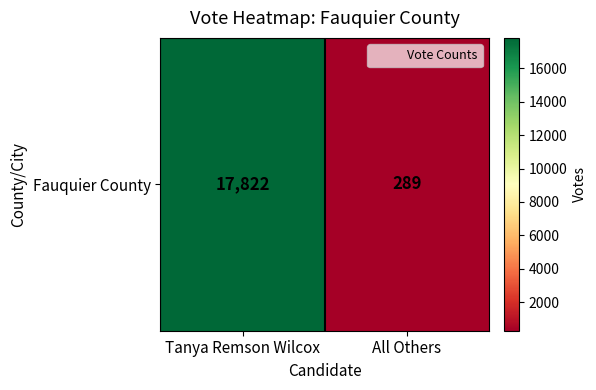

Reading left to right, transcribe all the data shown in this chart.

Tanya Remson Wilcox=17822	All Others=289